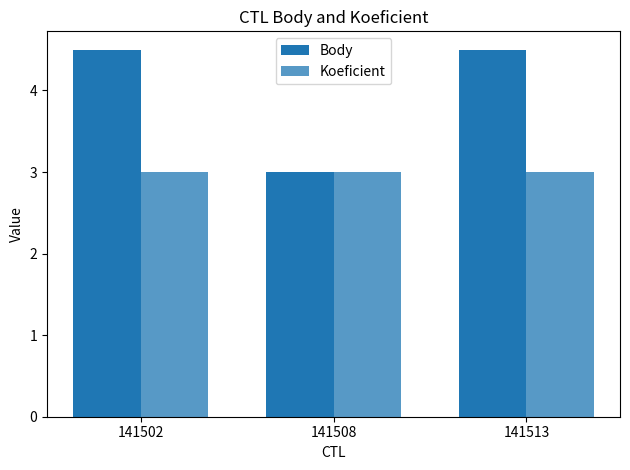

Rank the categories by Body value from lowest to highest.

141508, 141502, 141513